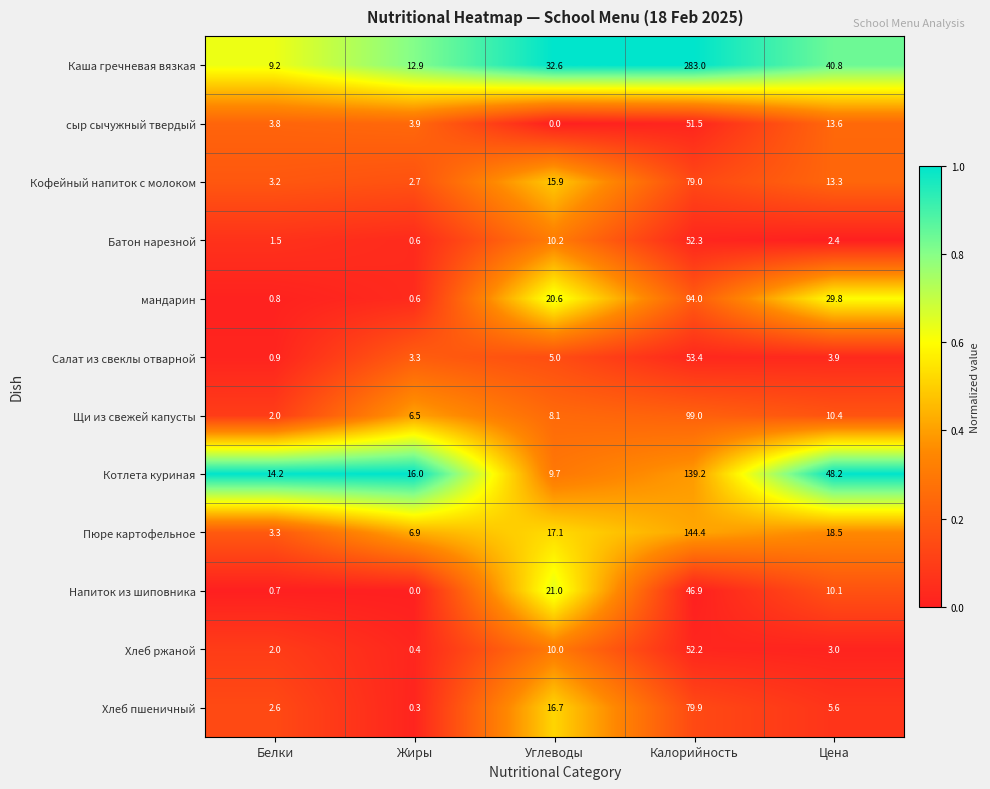

Between Жиры and Цена, which series saw the biggest shift?

Котлета куриная